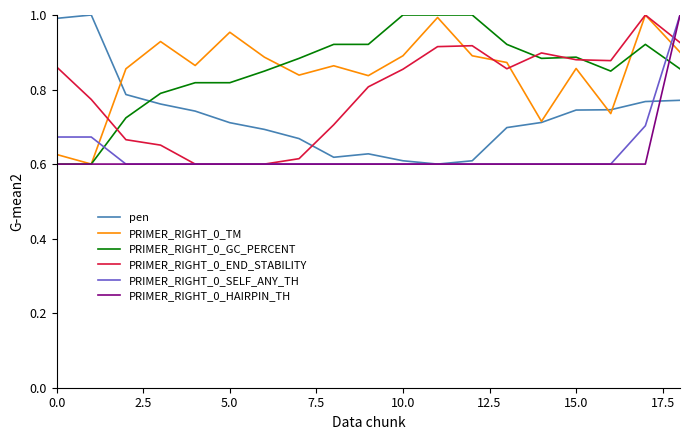

What is the difference between the maximum and second lowest values in the pen series?

0.4